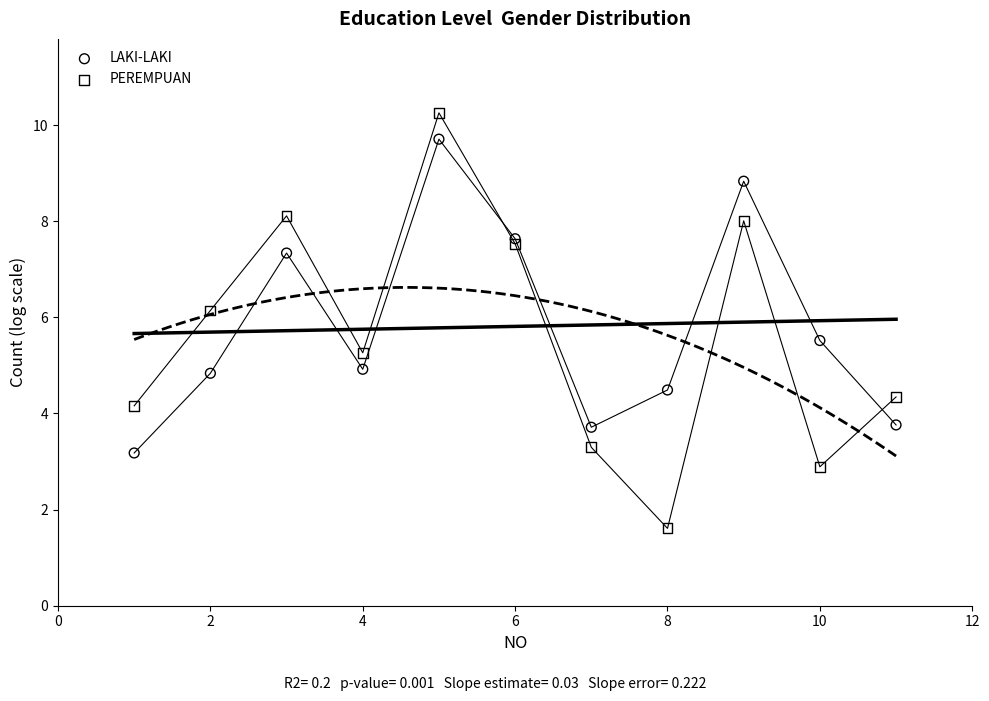

Which series has the largest Y range (max minus min)?

PEREMPUAN